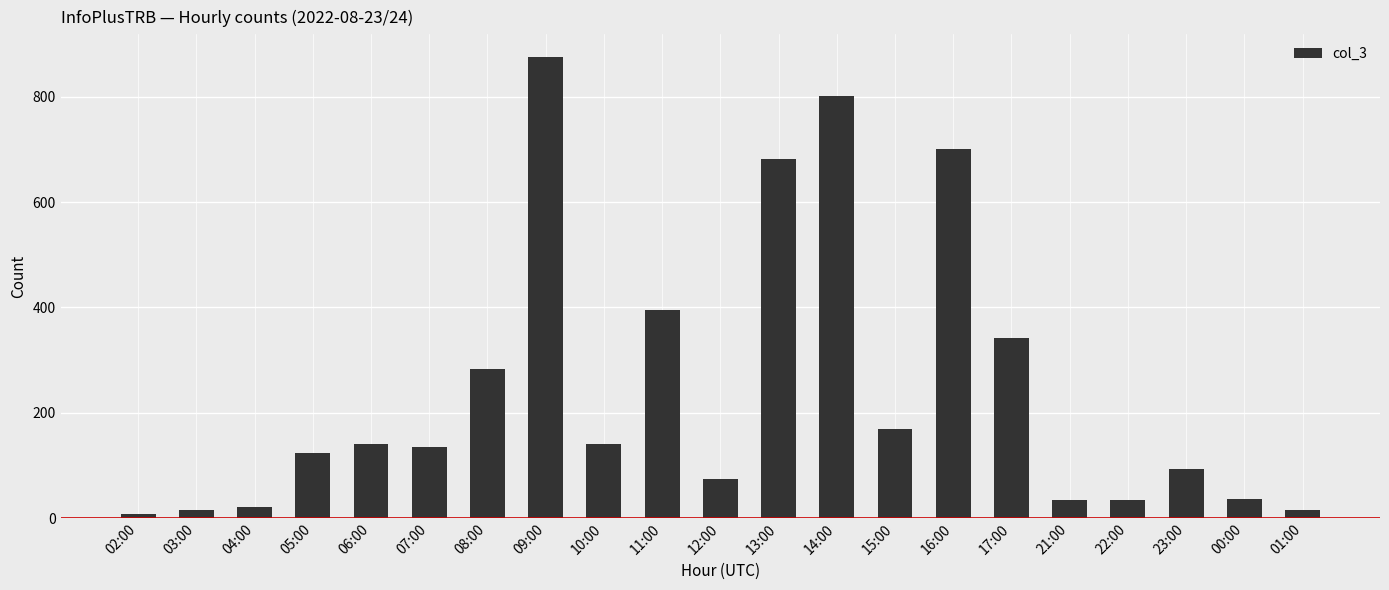

The chart shows a value of 342 at 17:00. True or false?

True